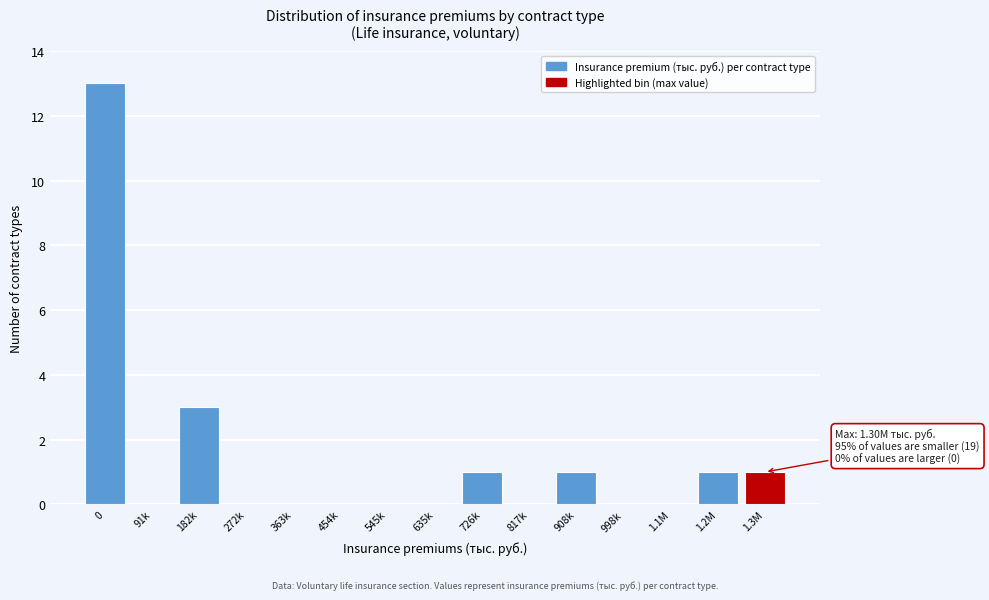

Reading left to right, extract all data points from this chart.

0=13	91k=0	182k=3	272k=0	363k=0	454k=0	545k=0	635k=0	726k=1	817k=0	908k=1	998k=0	1.1M=0	1.2M=1	1.3M=1